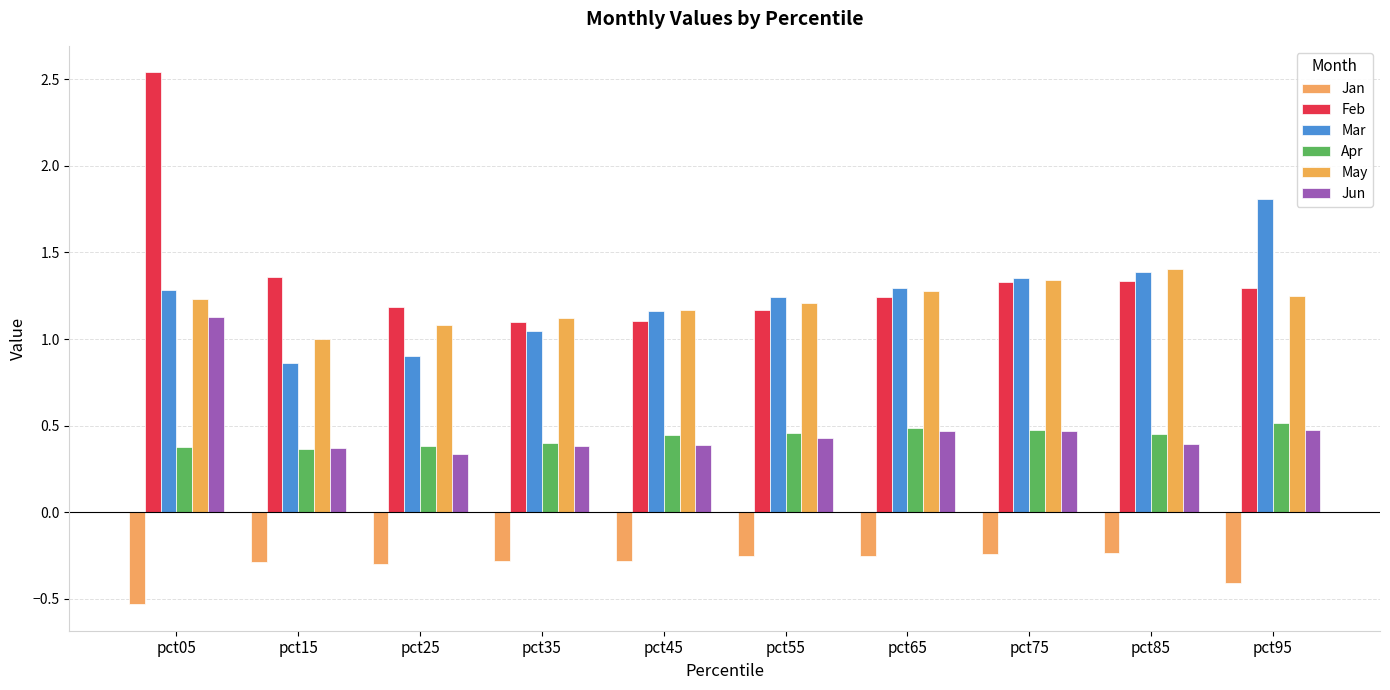

Between pct15 and pct85, which series saw the biggest shift?

Mar